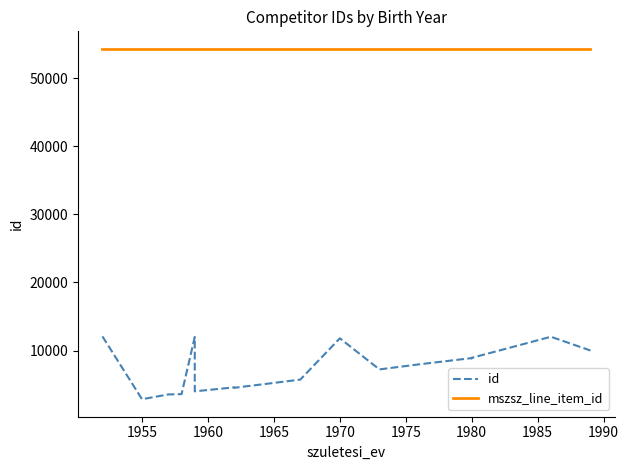

What is the sum of all id values?

133861